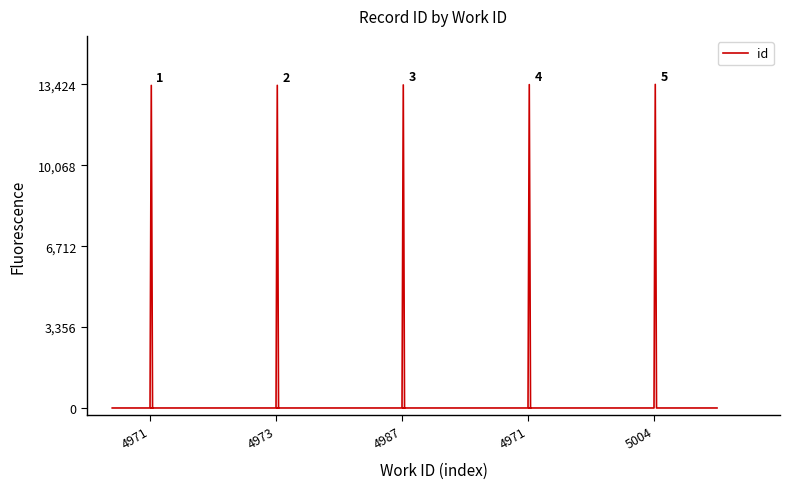

How many data points are above 0?

5